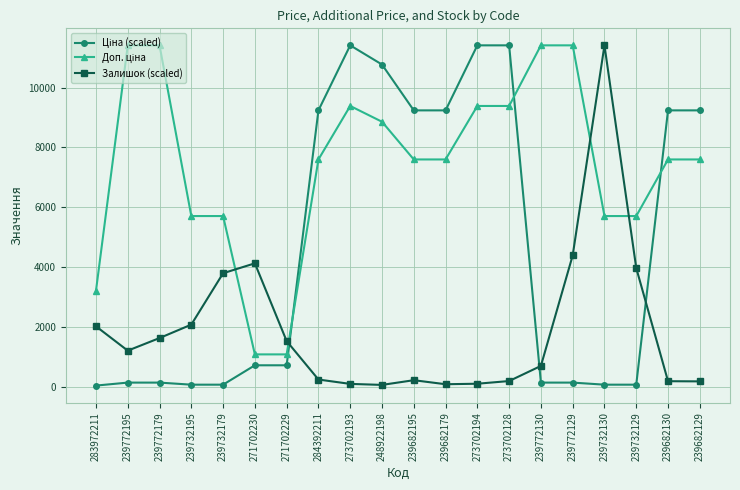

Where is the first local maximum for Залишок (scaled)?

271702230